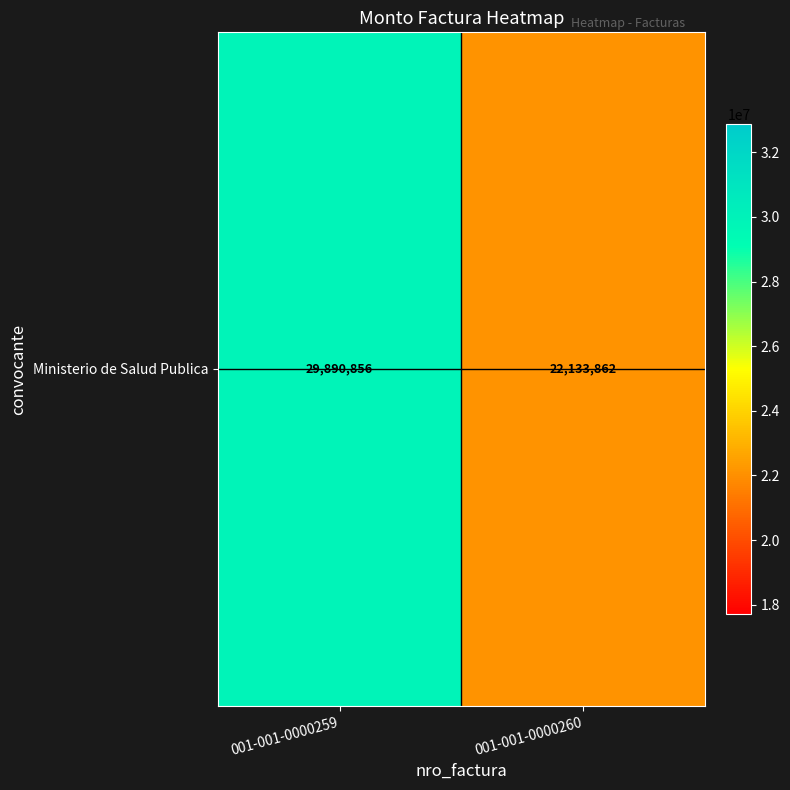

How many series are shown in this chart?

1